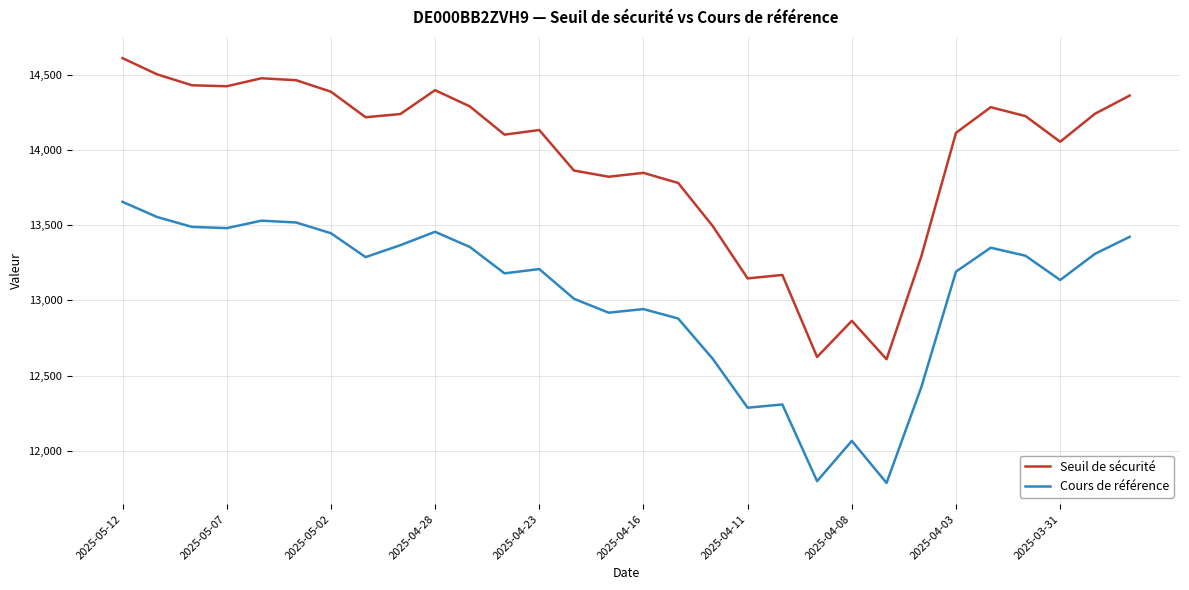

How many lines are shown in the chart?

2